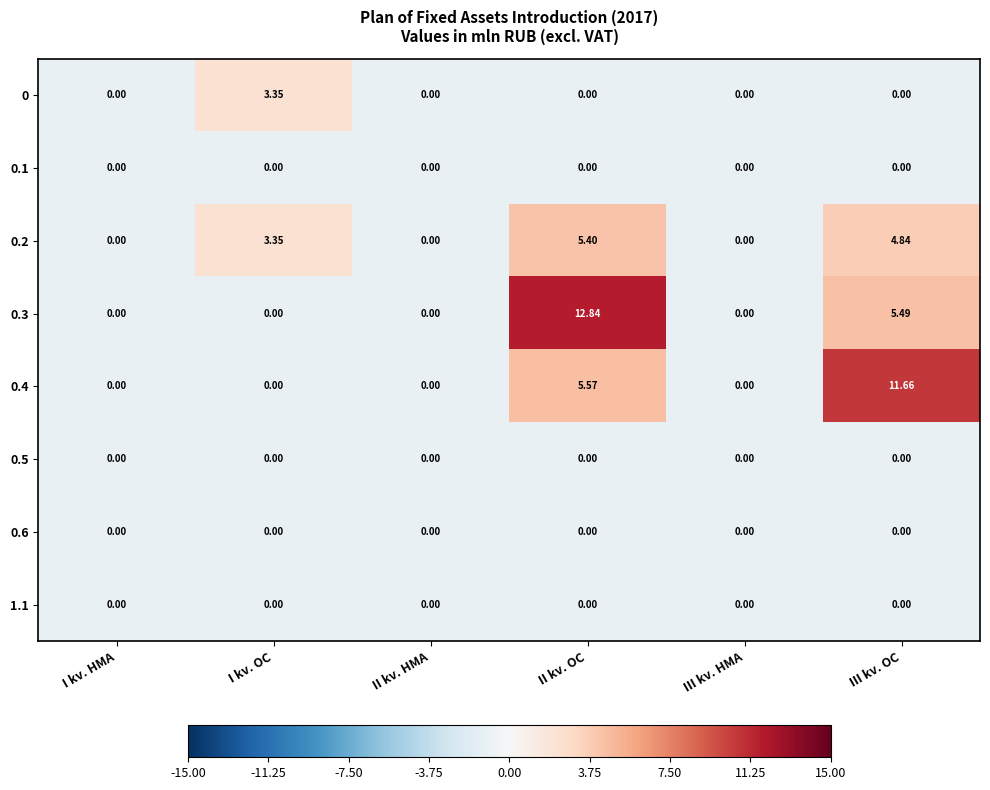

What is the maximum value shown in the chart?

12.8